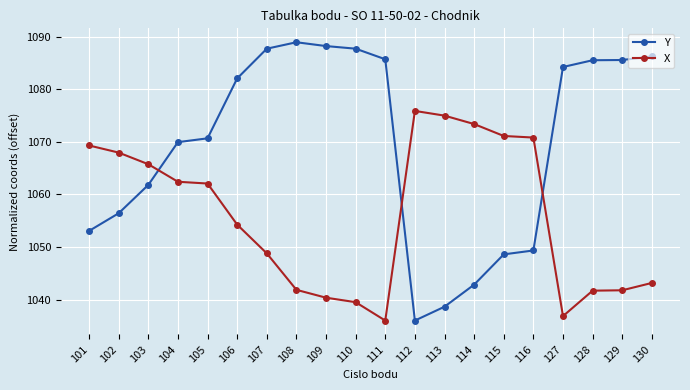

True or false: Y has a value of 715.2 at 127.

False